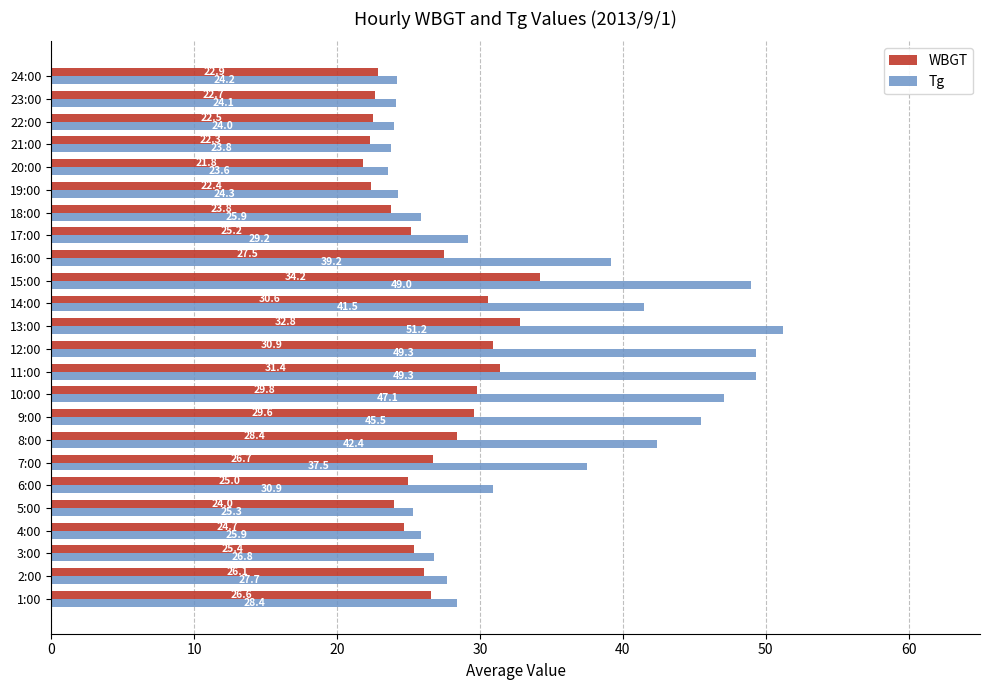

What is the smallest value displayed?

21.8